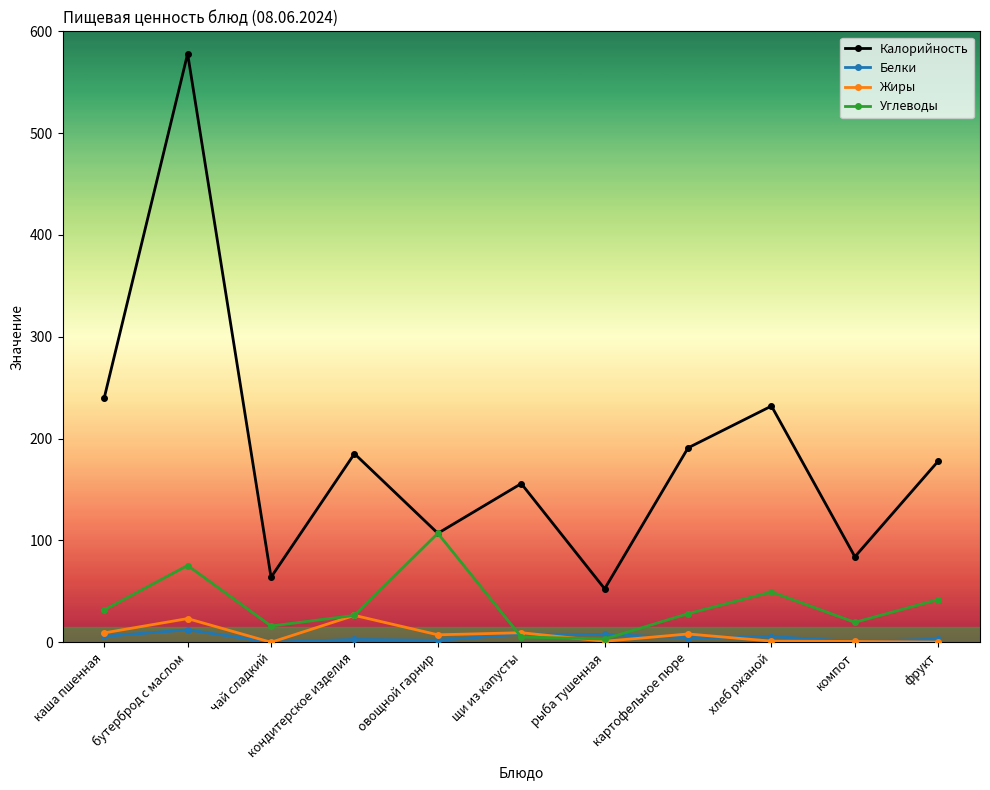

Where does the Углеводы series first go above 28?

каша пшенная